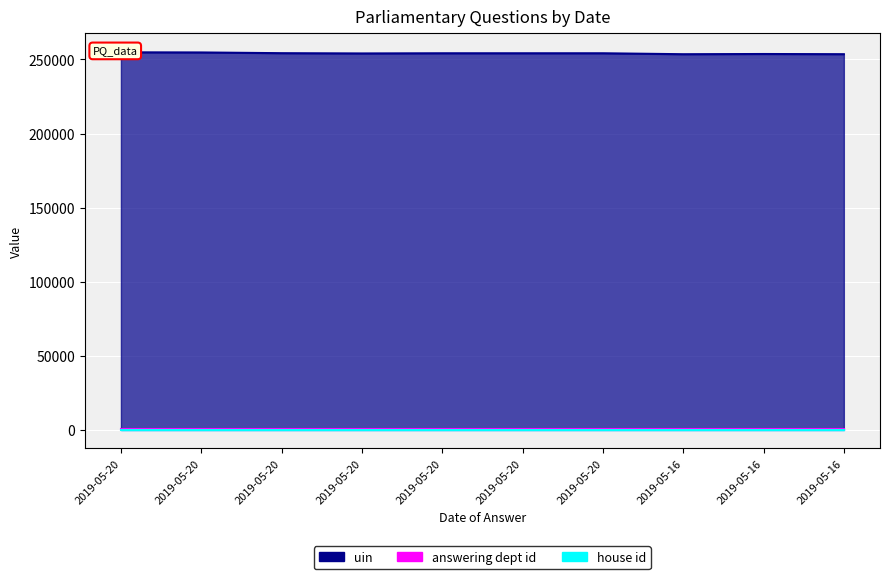

What is the difference between the maximum and minimum values in the uin series?

1285